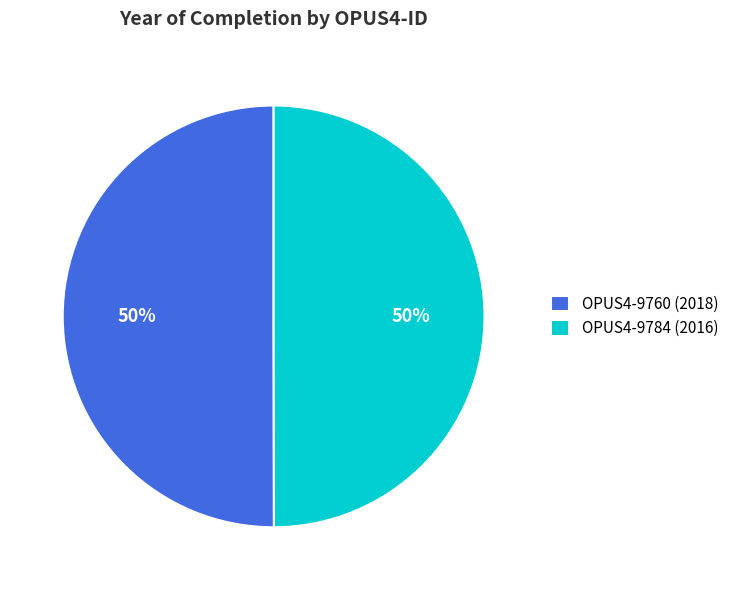

What is the ratio of the value at OPUS4-9784 (2016) to the value at OPUS4-9760 (2018)?

1.0